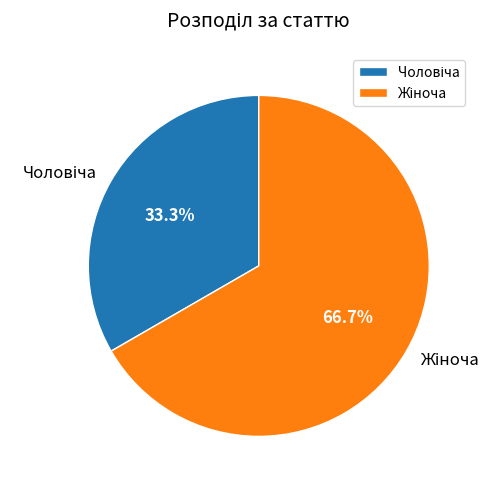

Is there a majority slice in this chart?

Yes